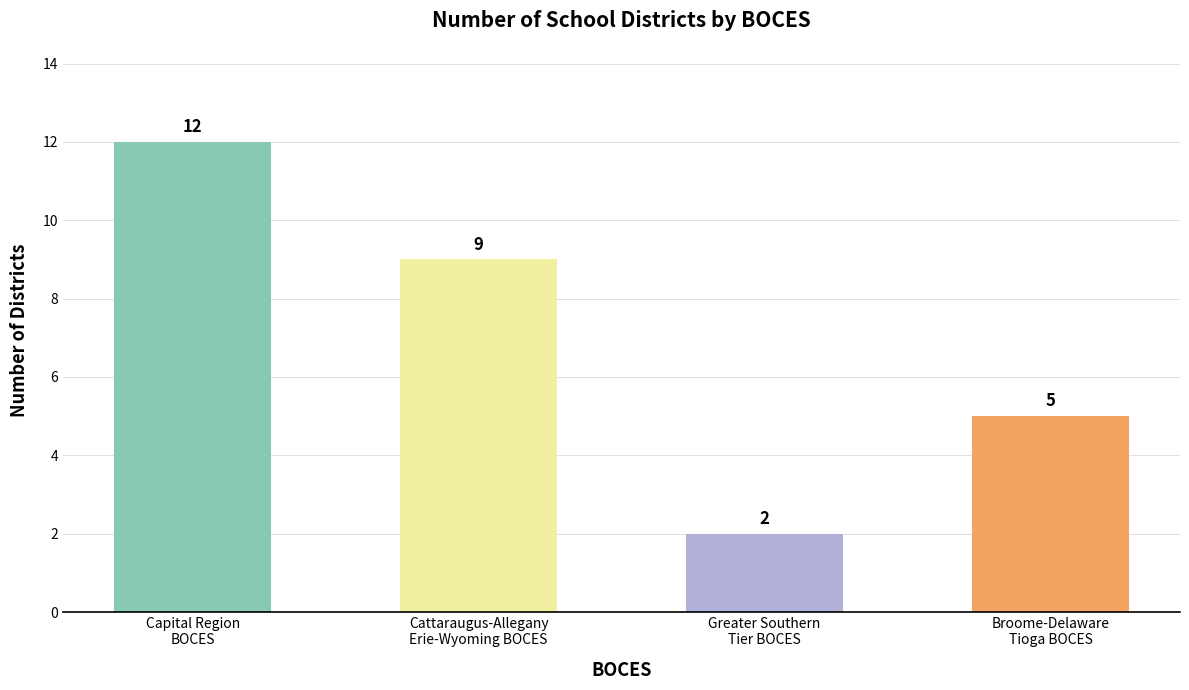

List the labels in order of value, largest first.

Capital Region
BOCES, Cattaraugus-Allegany
Erie-Wyoming BOCES, Broome-Delaware
Tioga BOCES, Greater Southern
Tier BOCES